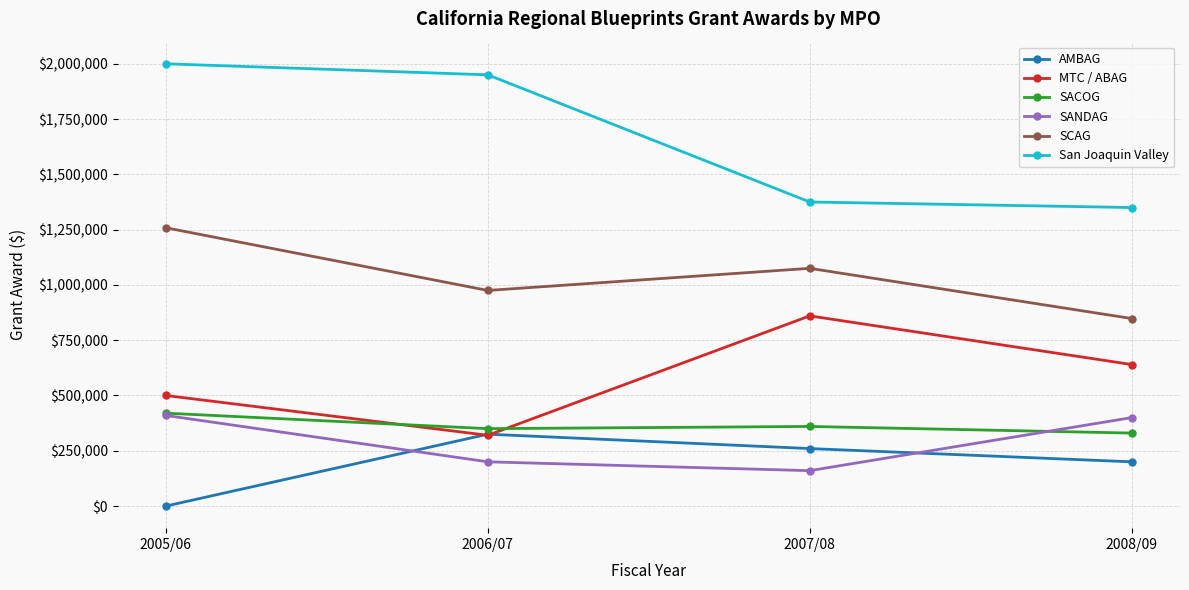

What is the approximate value of San Joaquin Valley at 2008/09, to the nearest 50?

1350000